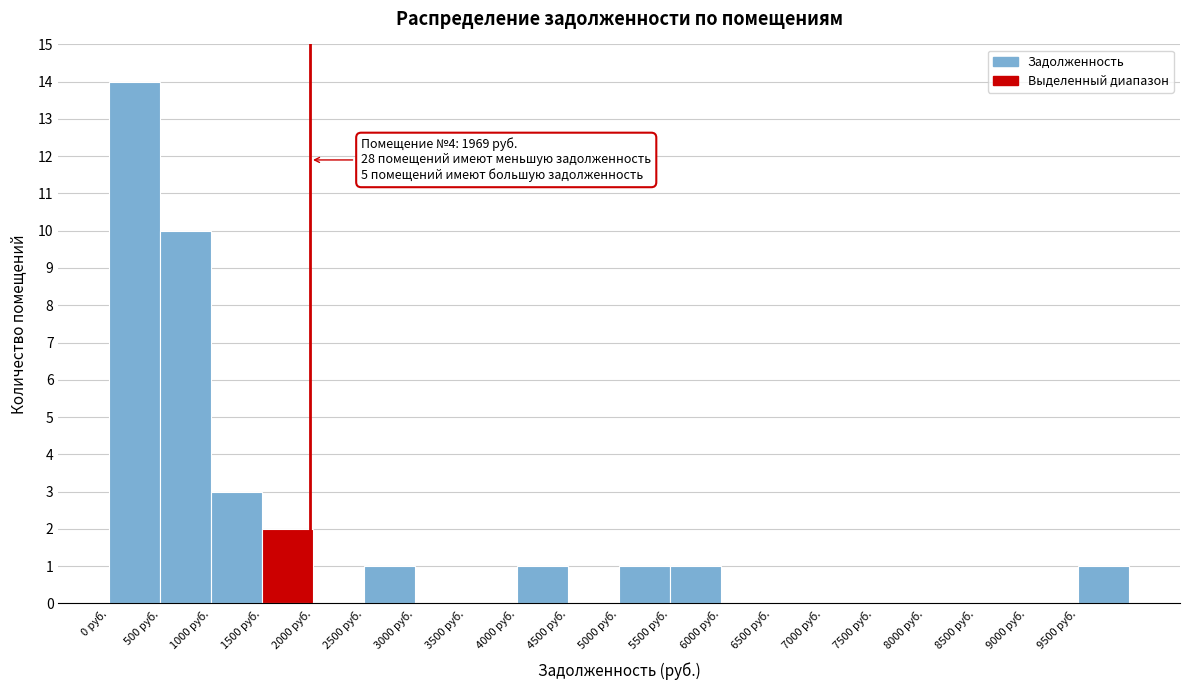

Over which range of the x-axis is the bar tallest?

0 to 500